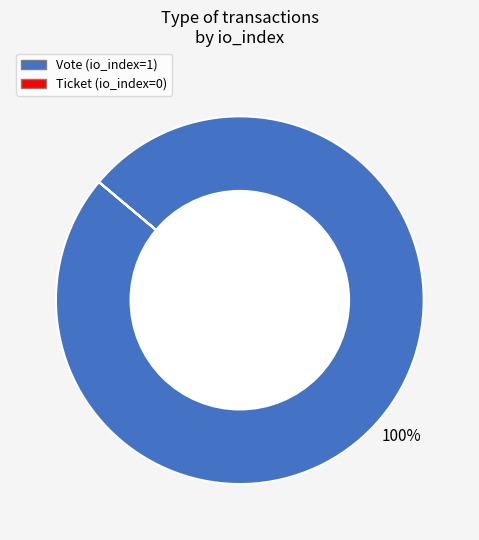

True or false: Vote accounts for 100% of the total.

True